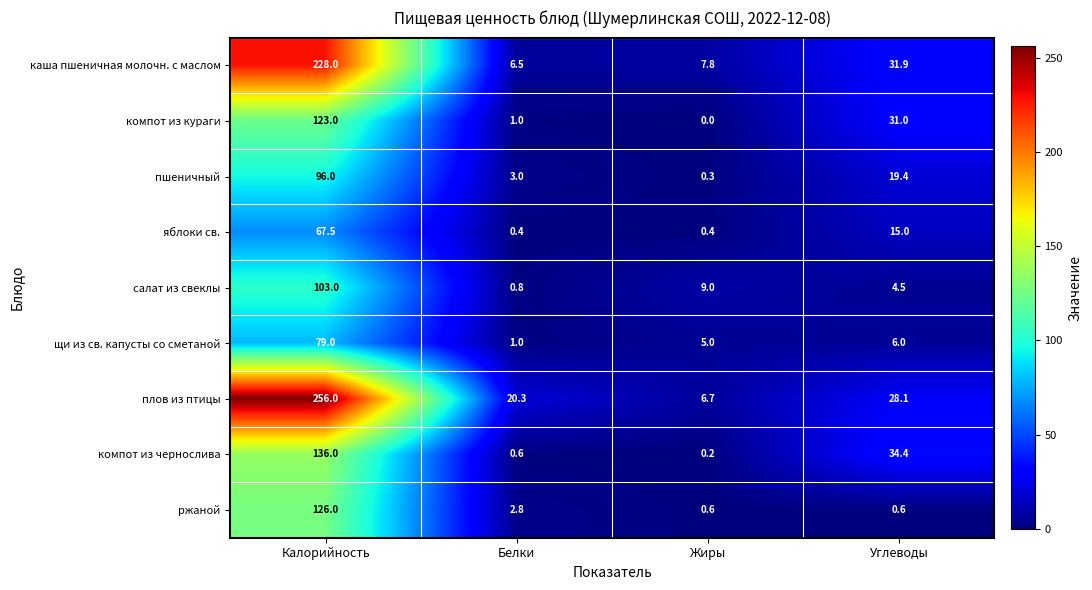

The компот из чернослива series shows 53.3 at Калорийность. True or false?

False